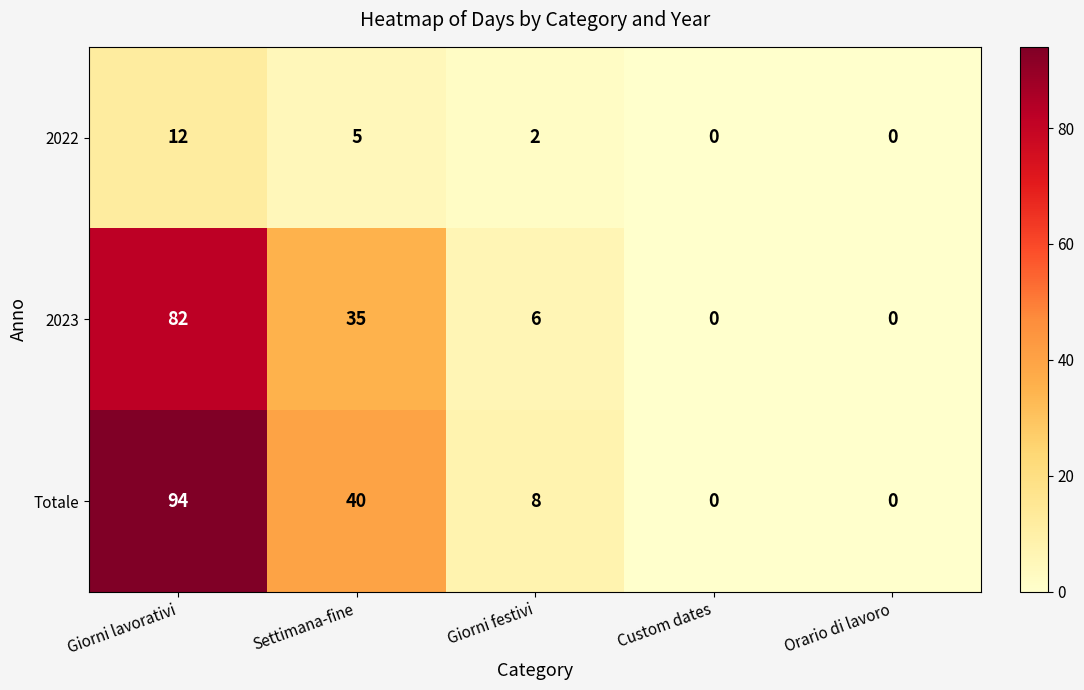

Rank the series by their average value, from lowest to highest.

2022, 2023, Totale